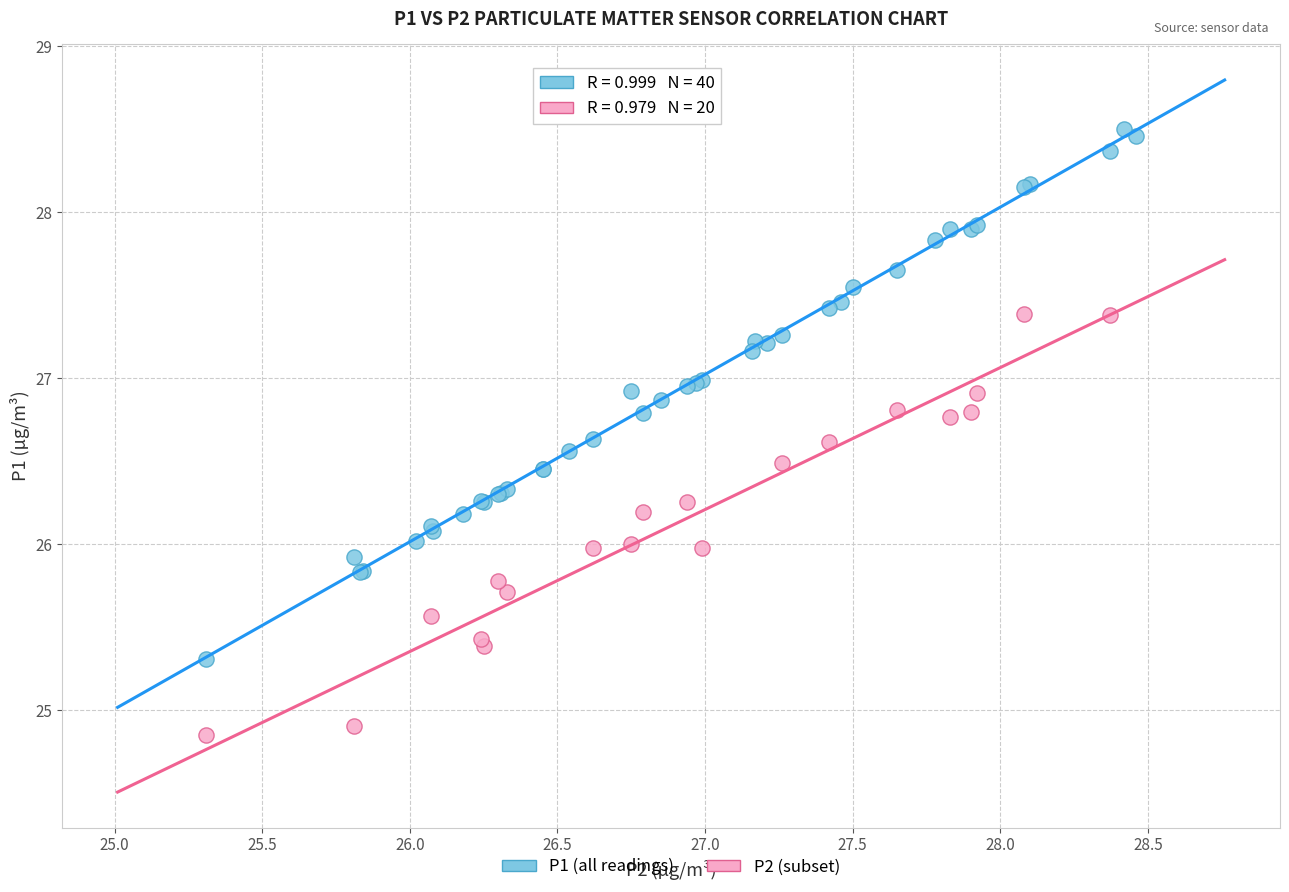

Which series has the widest spread of Y values?

P1 (all readings)